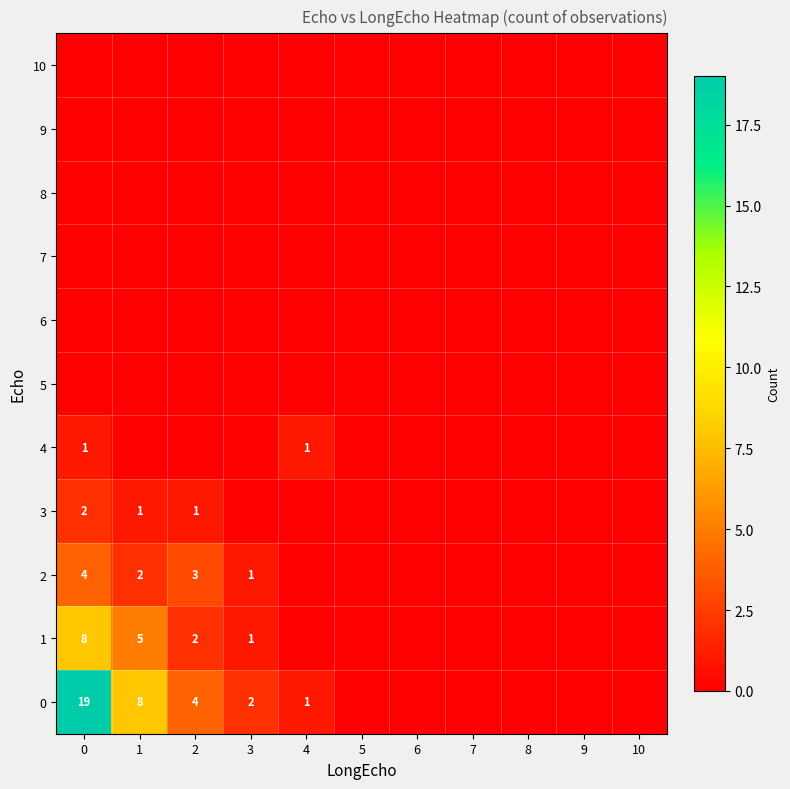

The value of 1 at 0 is 6. True or false?

False